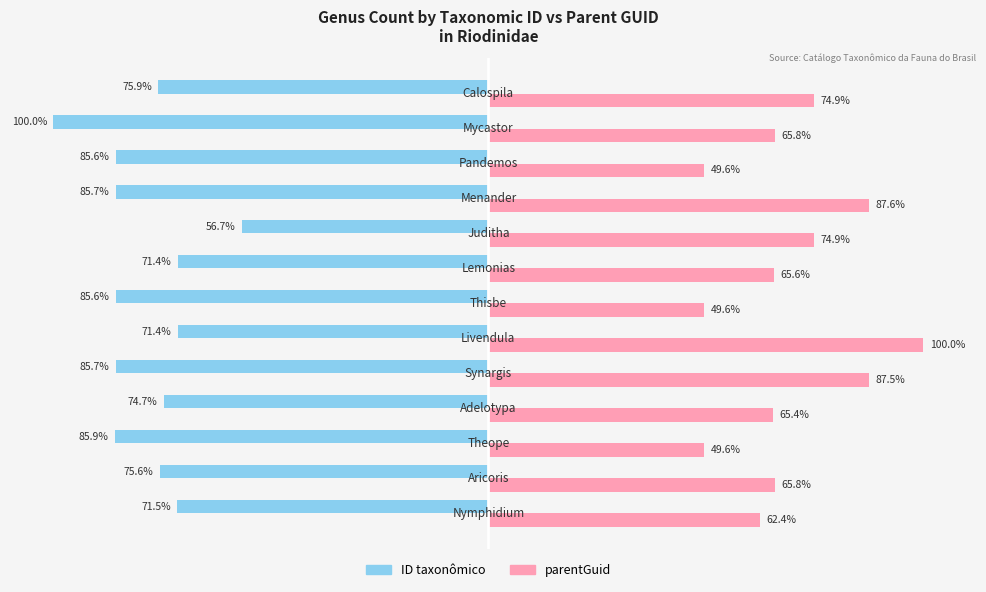

List the series in order of their overall mean, highest first.

parentGuid, ID taxonômico